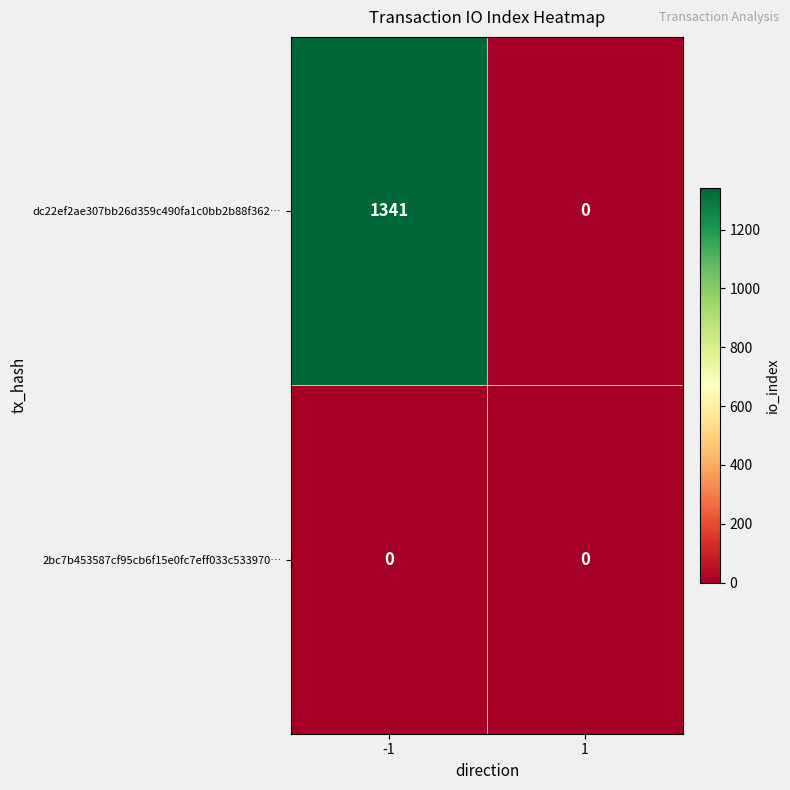

Reading left to right, extract all data points from this chart.

dc22ef2ae307bb26d359c490fa1c0bb2b88f362…: -1=1341	1=0
2bc7b453587cf95cb6f15e0fc7eff033c533970…: -1=0	1=0